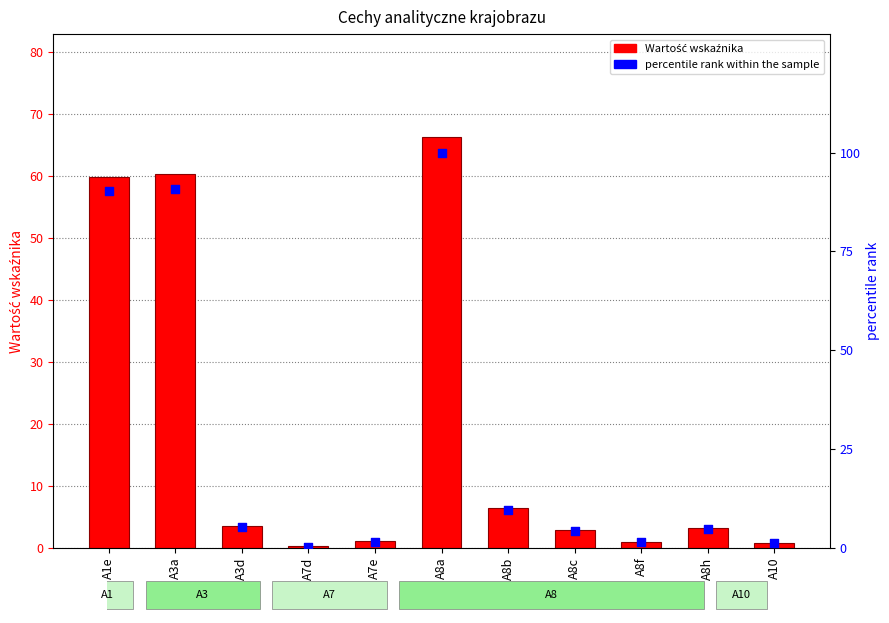

Which series contains the lowest Y value?

Wartość